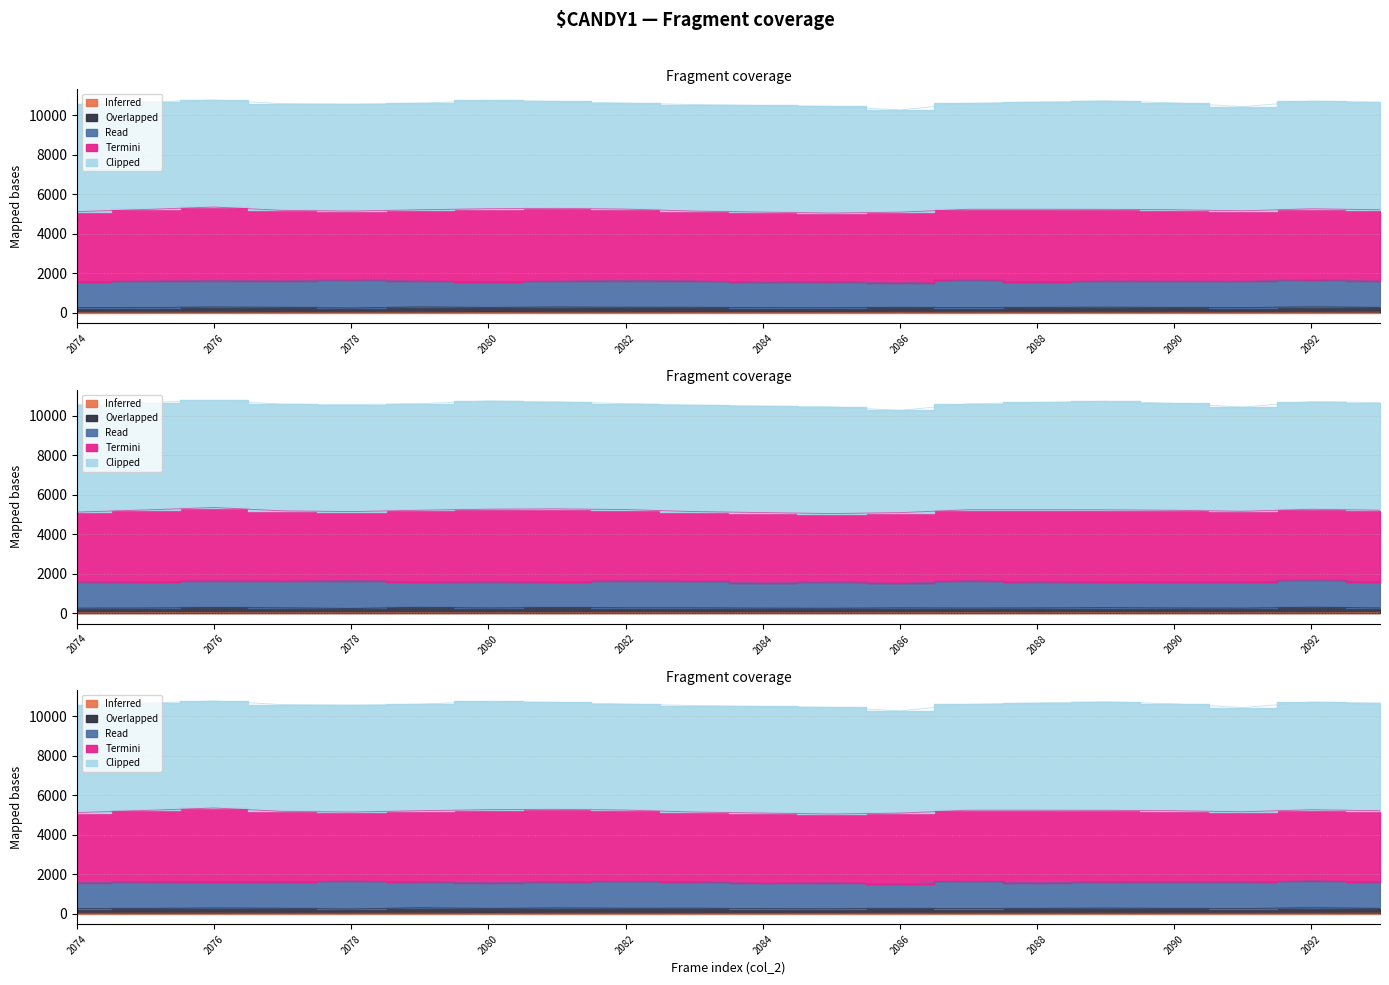

True or false: Inferred and Termini intersect in this chart.

False